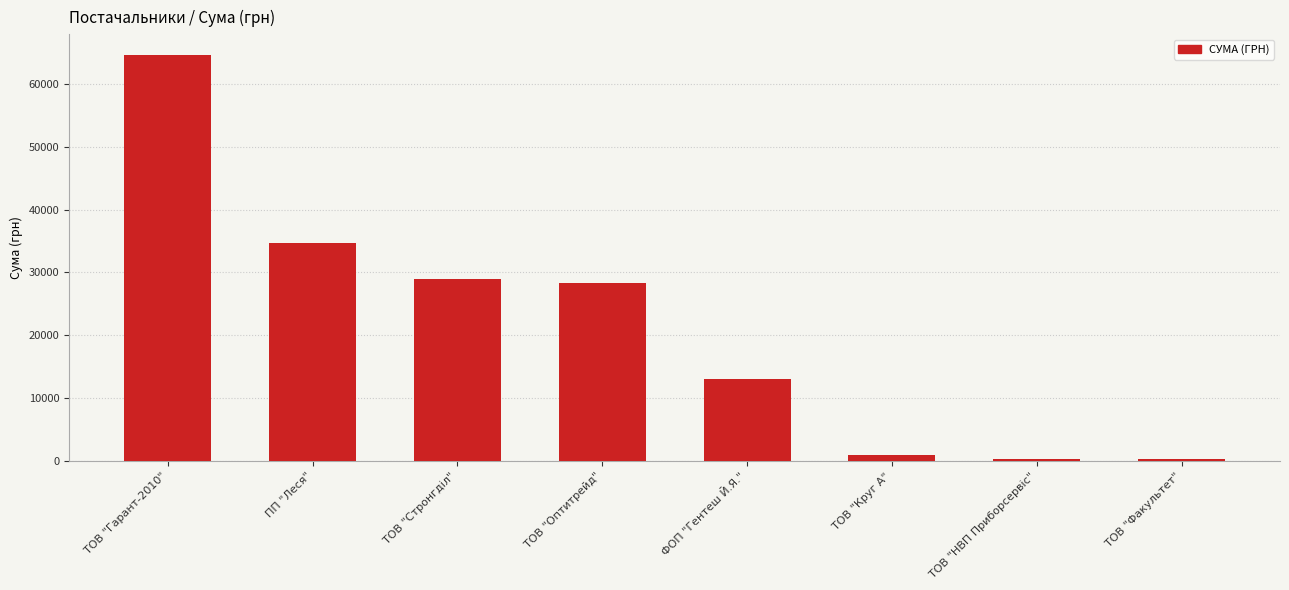

True or false: the data shows 365.0 at ТОВ "Факультет".

True